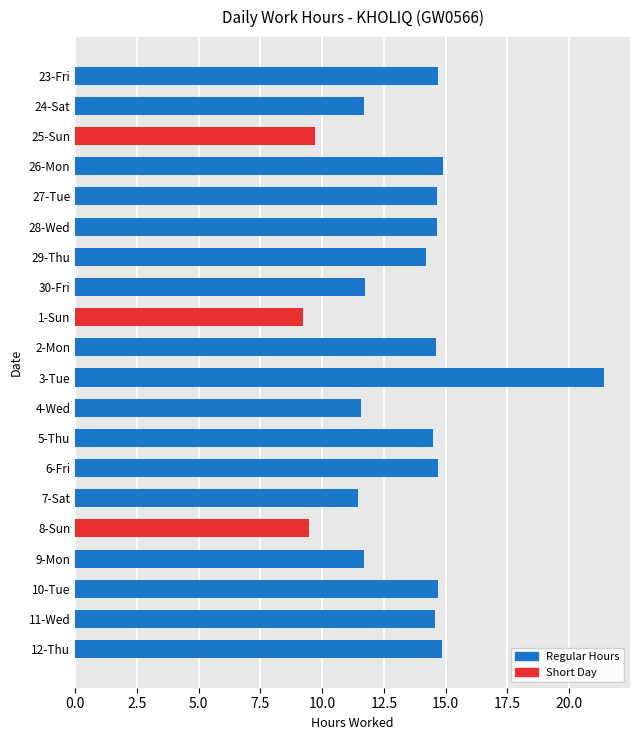

What is the label of the 5th bar from the top?

27-Tue